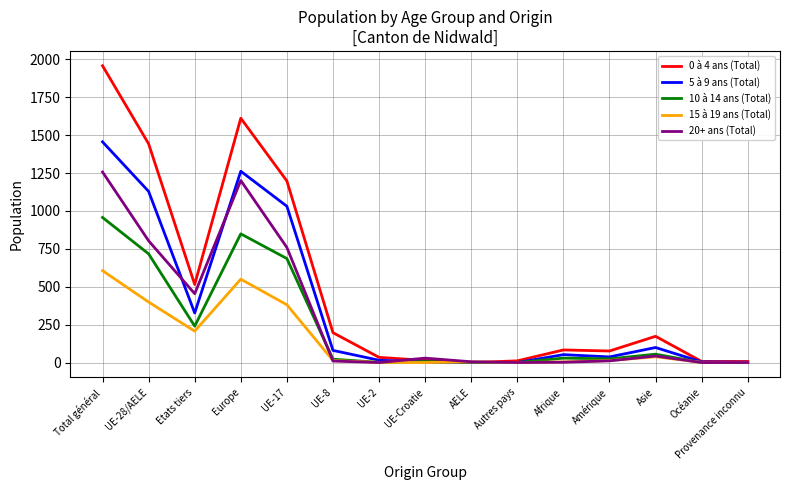

Which series has the largest total across all categories?

0 à 4 ans (Total)